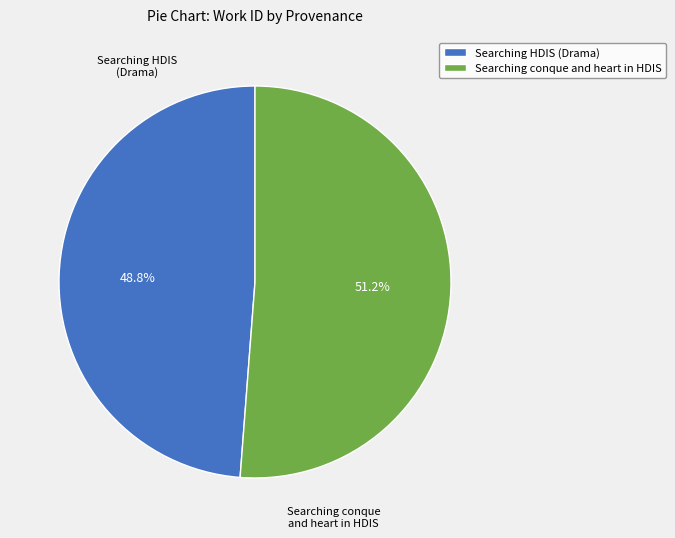

Approximately how many times larger is the value at Searching conque and heart in HDIS compared to Searching HDIS (Drama)?

1.0